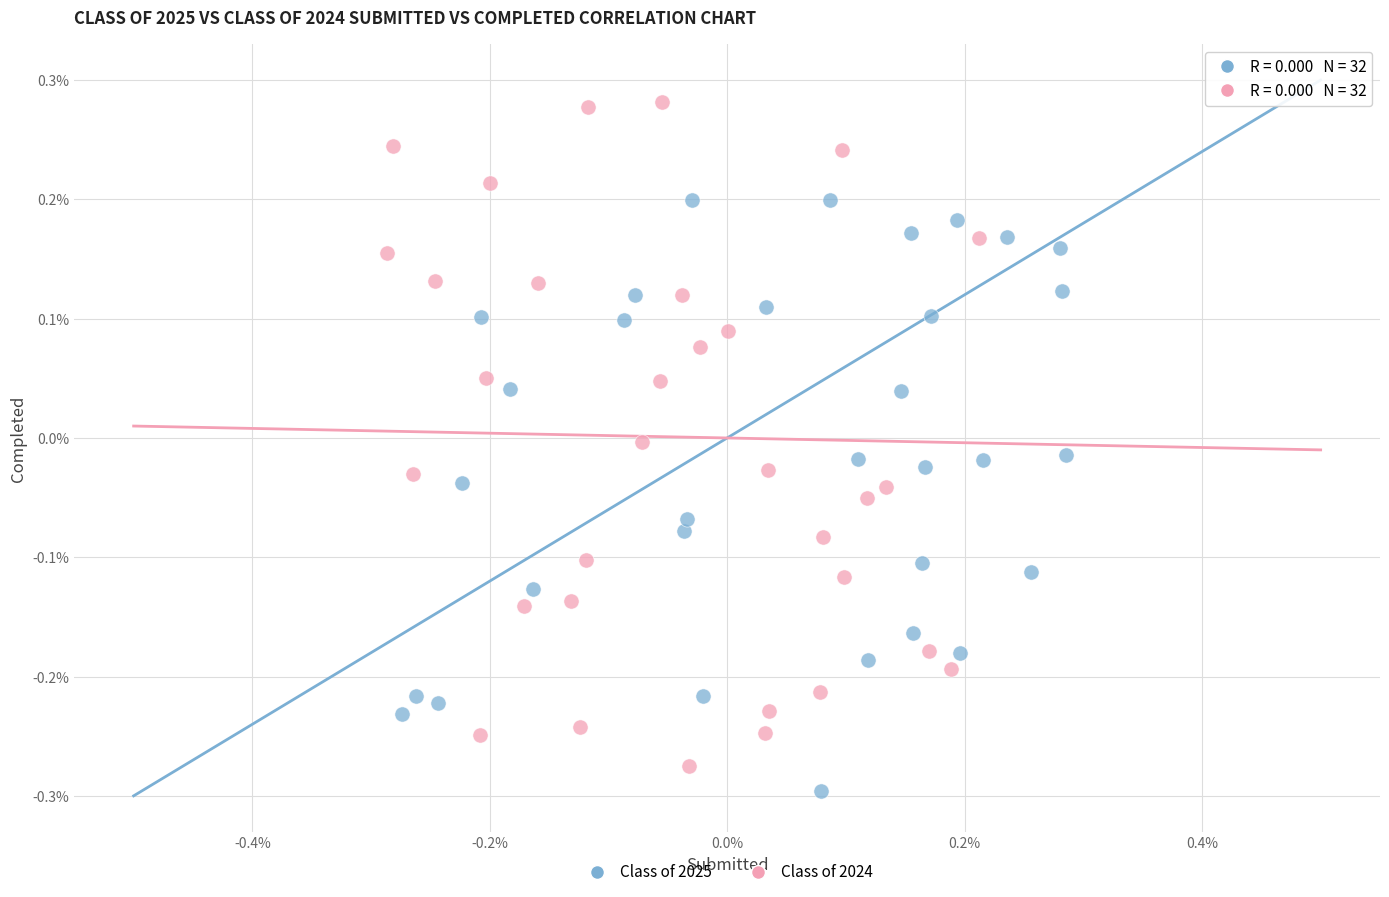

Which series reaches the maximum Y coordinate?

Class of 2024